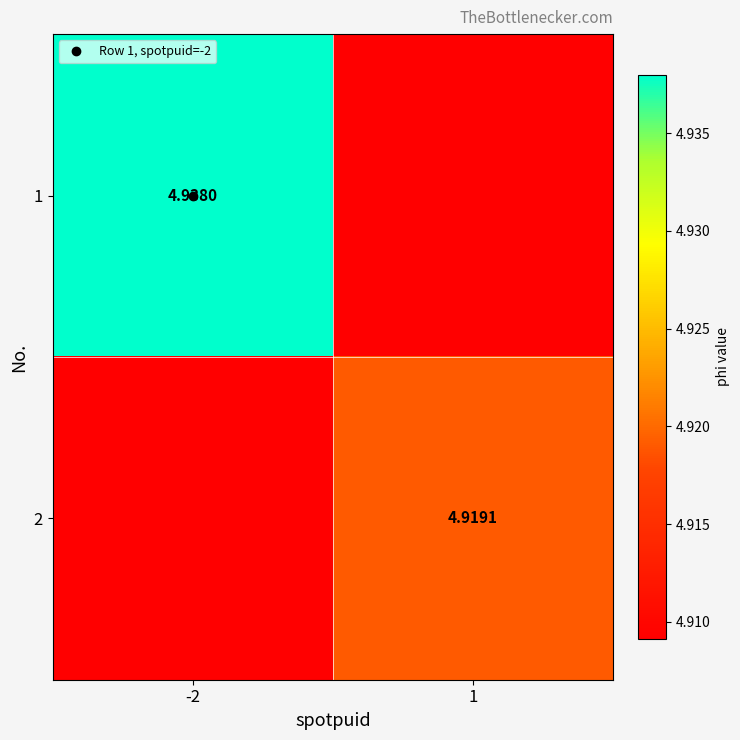

At 1, list the series in order from smallest to largest.

1, 2